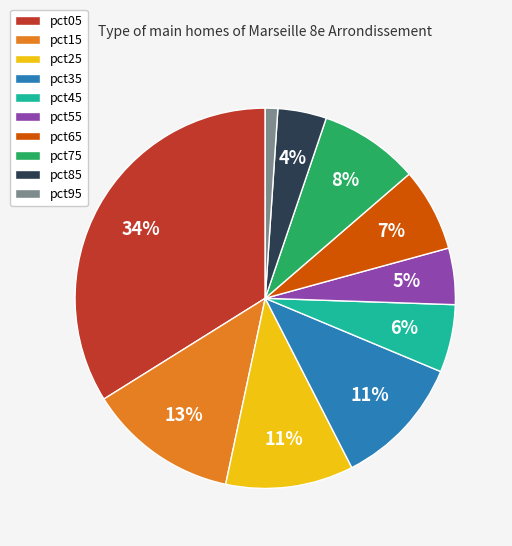

True or false: pct55 accounts for 18% of the total.

False